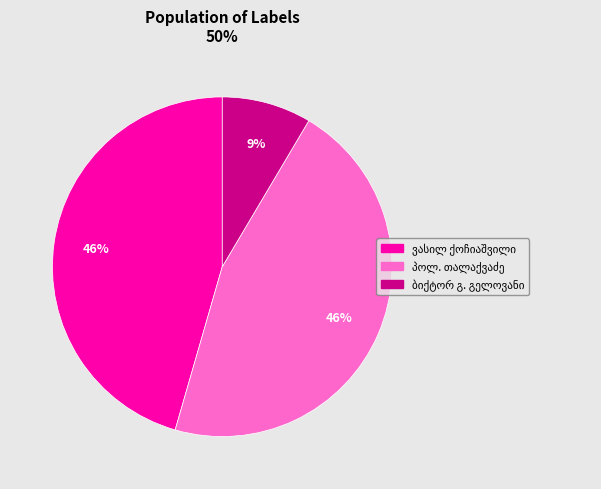

How many segments does this pie chart have?

3